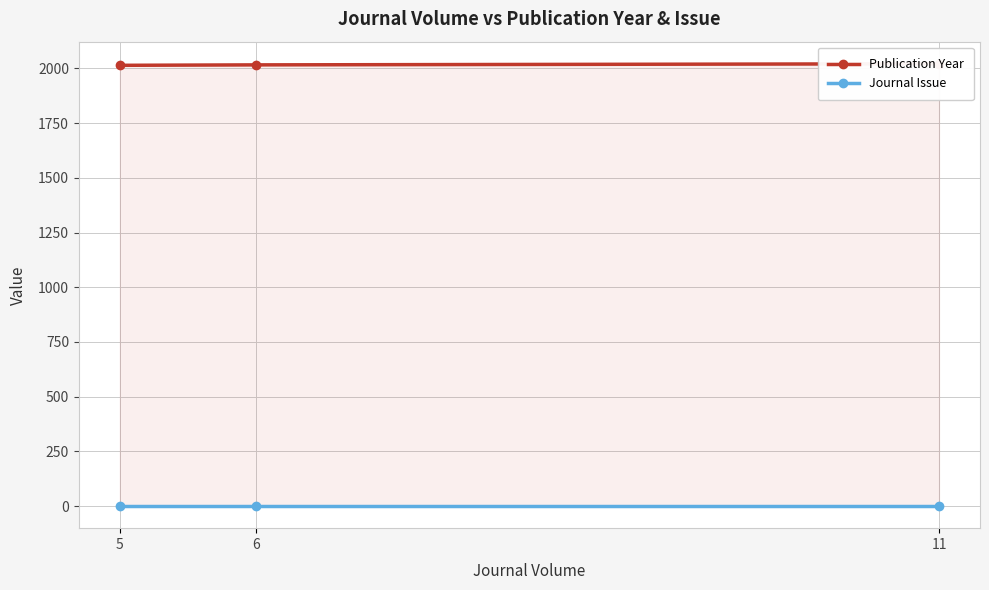

Rank the series at 6 from lowest to highest value.

Journal Issue, Publication Year